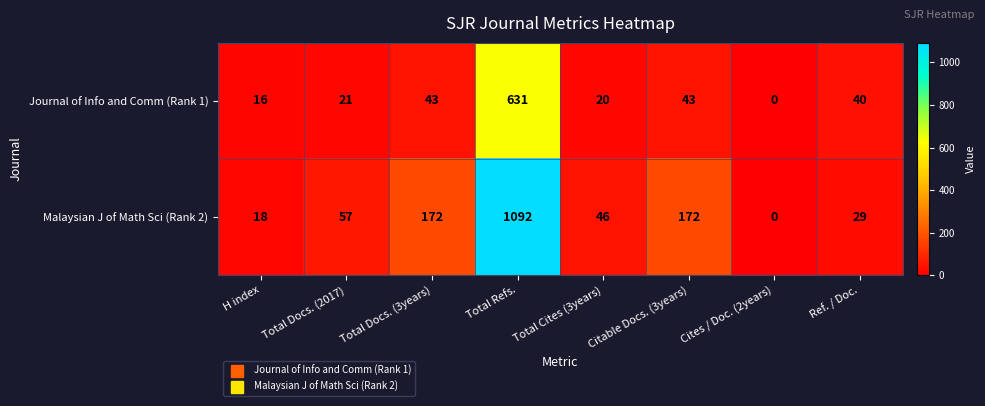

Rank the series at Total Docs. (3years) from lowest to highest value.

Journal of Info and Comm (Rank 1), Malaysian J of Math Sci (Rank 2)